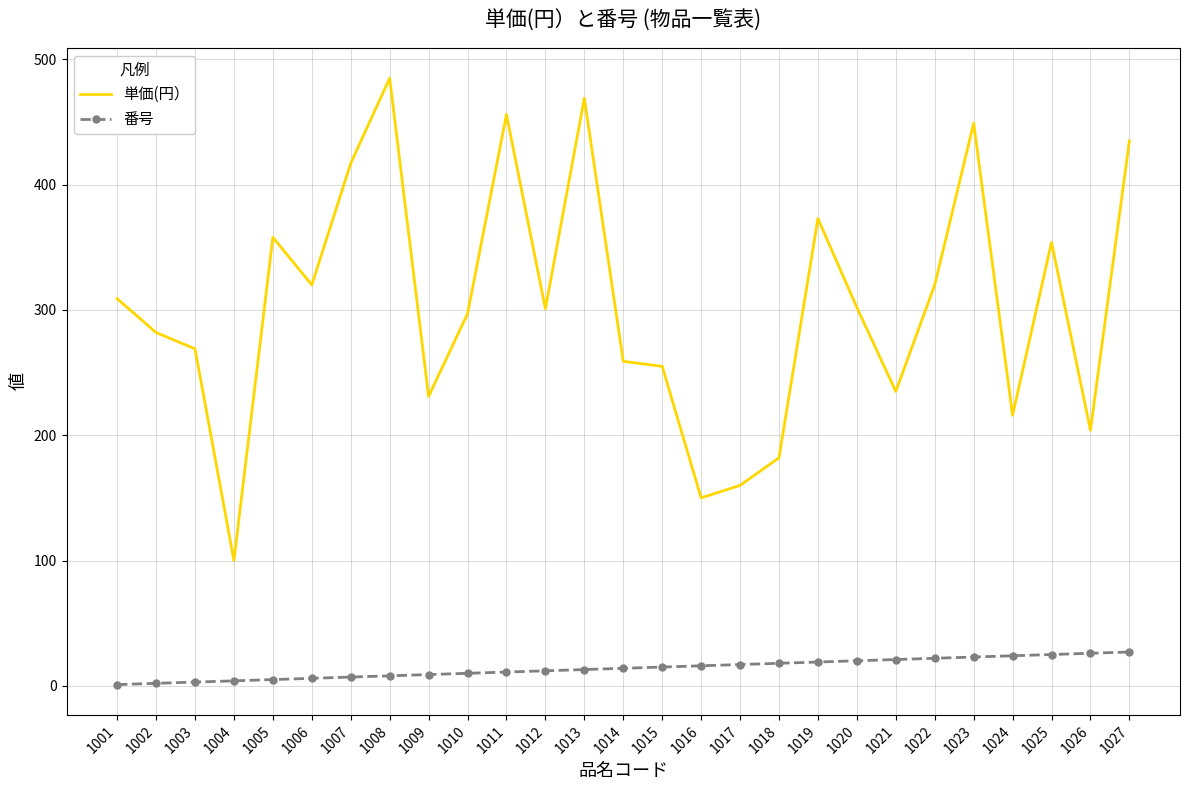

Where is the first local minimum for 単価(円）?

1004